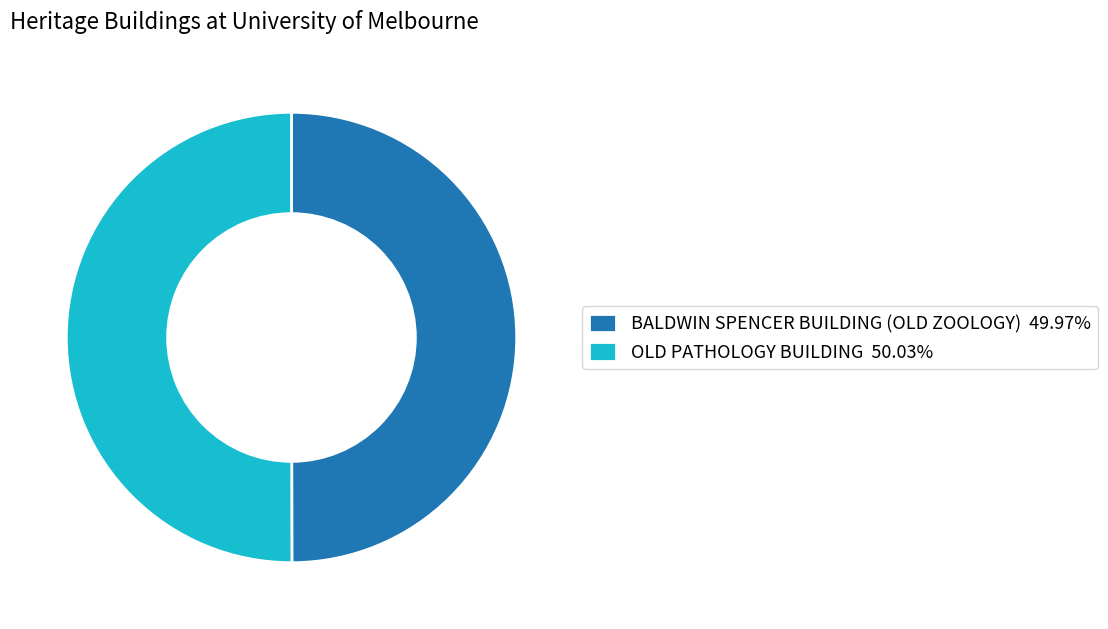

Is the sum of OLD PATHOLOGY BUILDING 50.03% and BALDWIN SPENCER BUILDING (OLD ZOOLOGY) 49.97% greater than half?

Yes